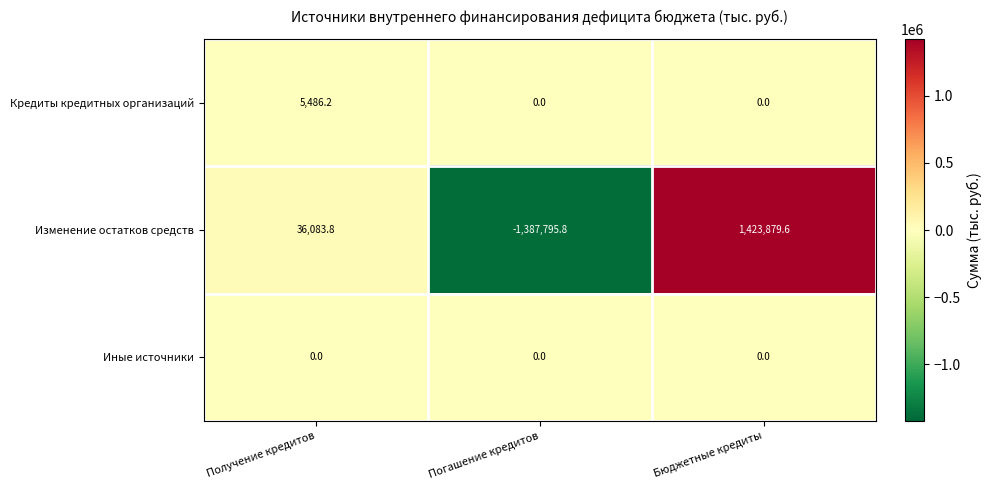

Is it true that Кредиты кредитных организаций equals 0.0 at Погашение кредитов?

True